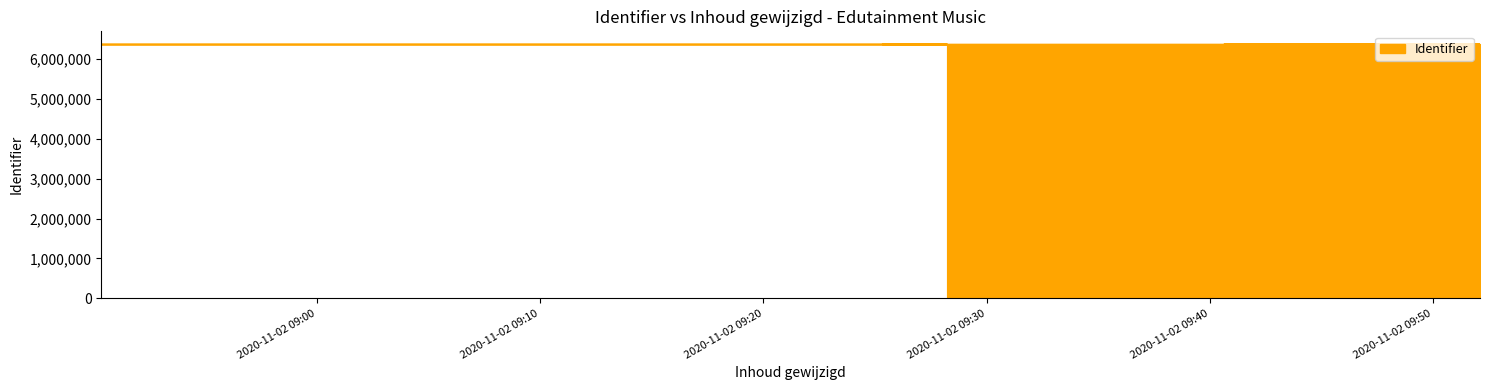

What is the maximum value shown in the chart?

6379049